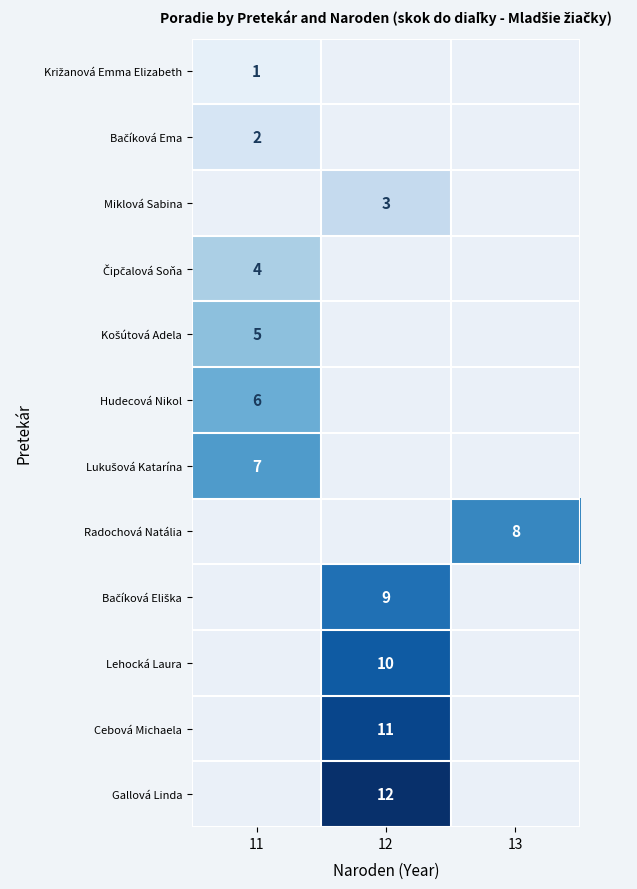

The value of Lehocká Laura at 12 is 15. True or false?

False